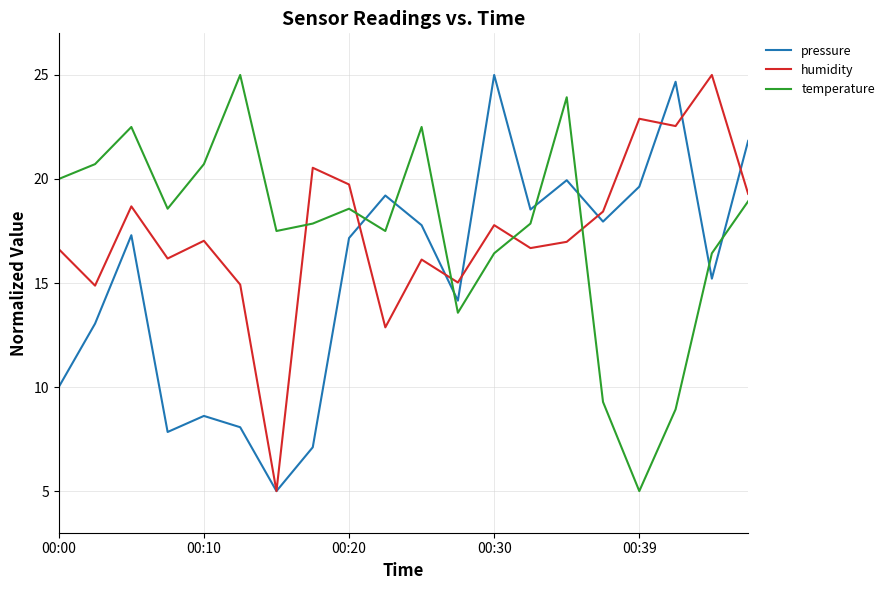

True or false: temperature and humidity cross at least once.

True